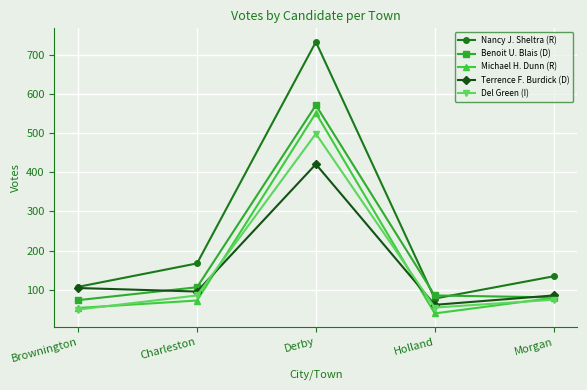

Is the value of Del Green (I) at Derby greater than the value of Michael H. Dunn (R) at Morgan?

Yes